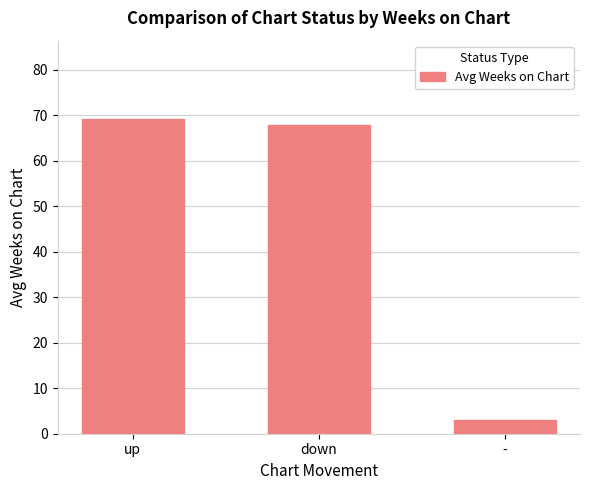

What is the average value?

46.6